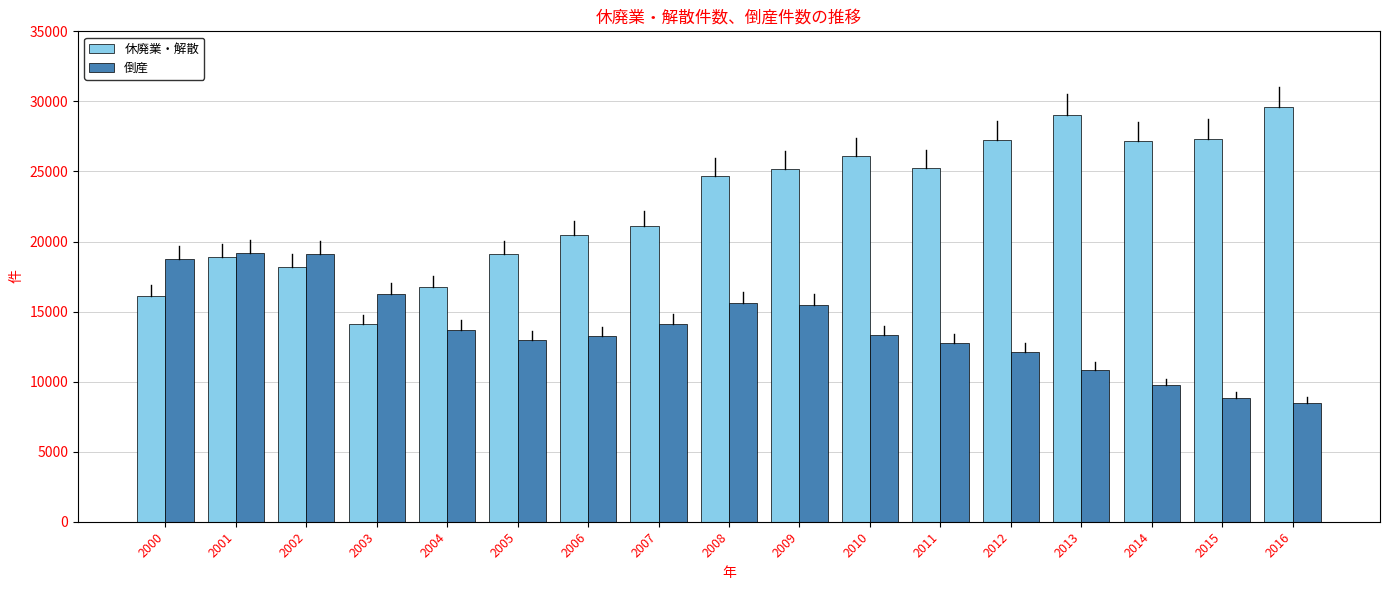

What is the difference between the highest and lowest values at 2012?

15142